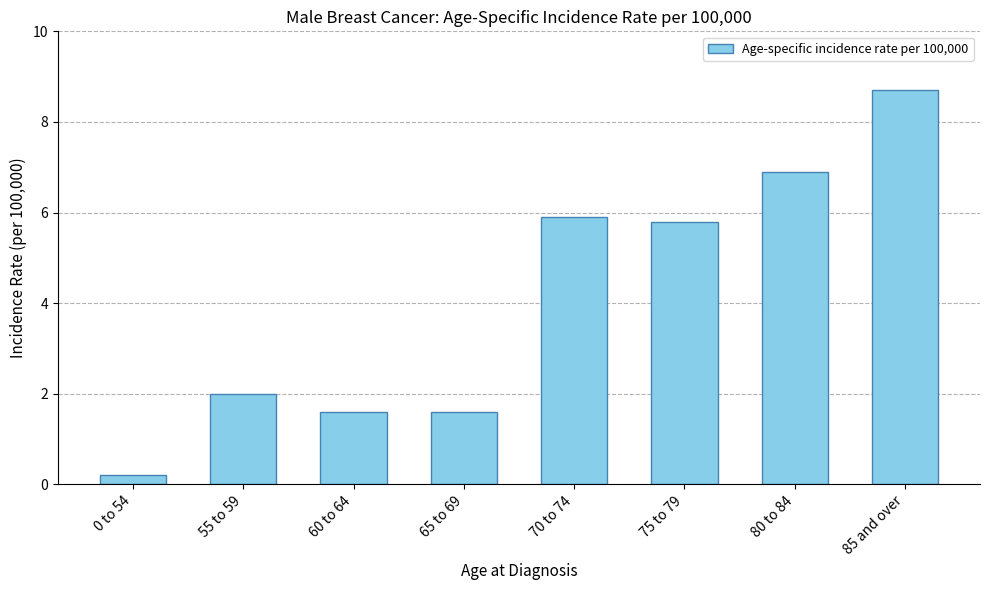

At which label is the value closest to 4?

75 to 79